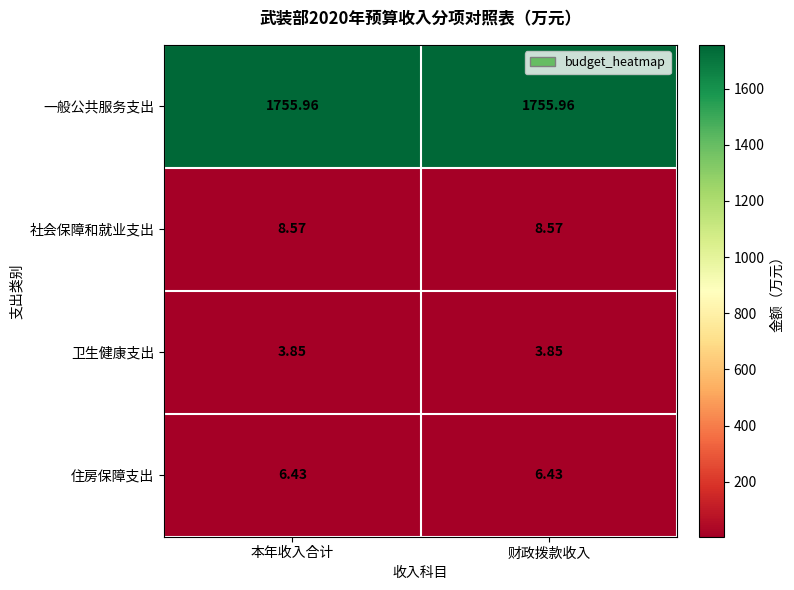

At 本年收入合计, list the series in order from smallest to largest.

卫生健康支出, 住房保障支出, 社会保障和就业支出, 一般公共服务支出